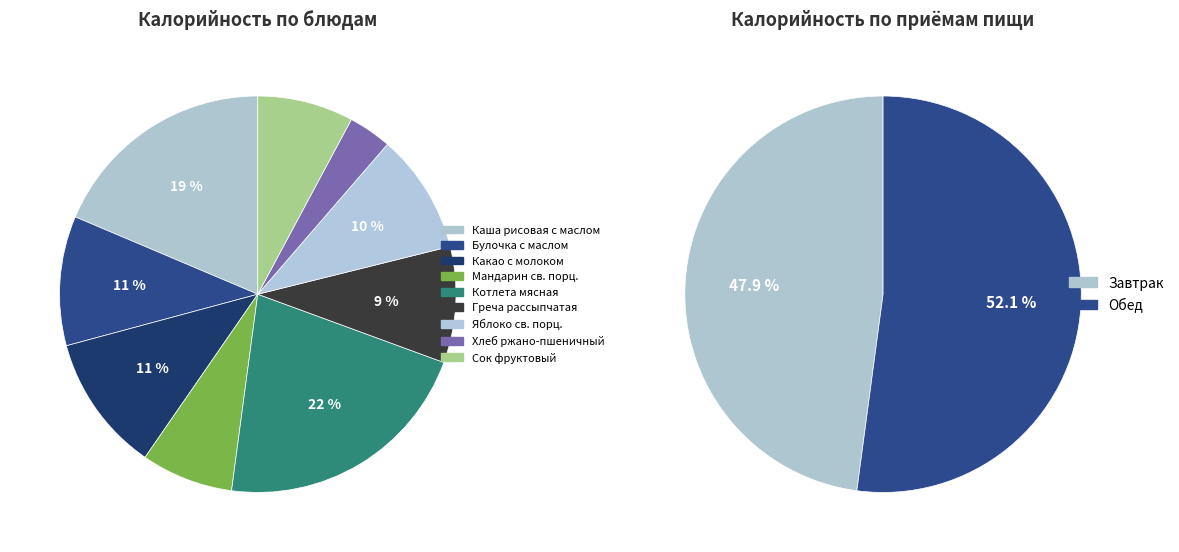

How many slices are in this pie chart?

9